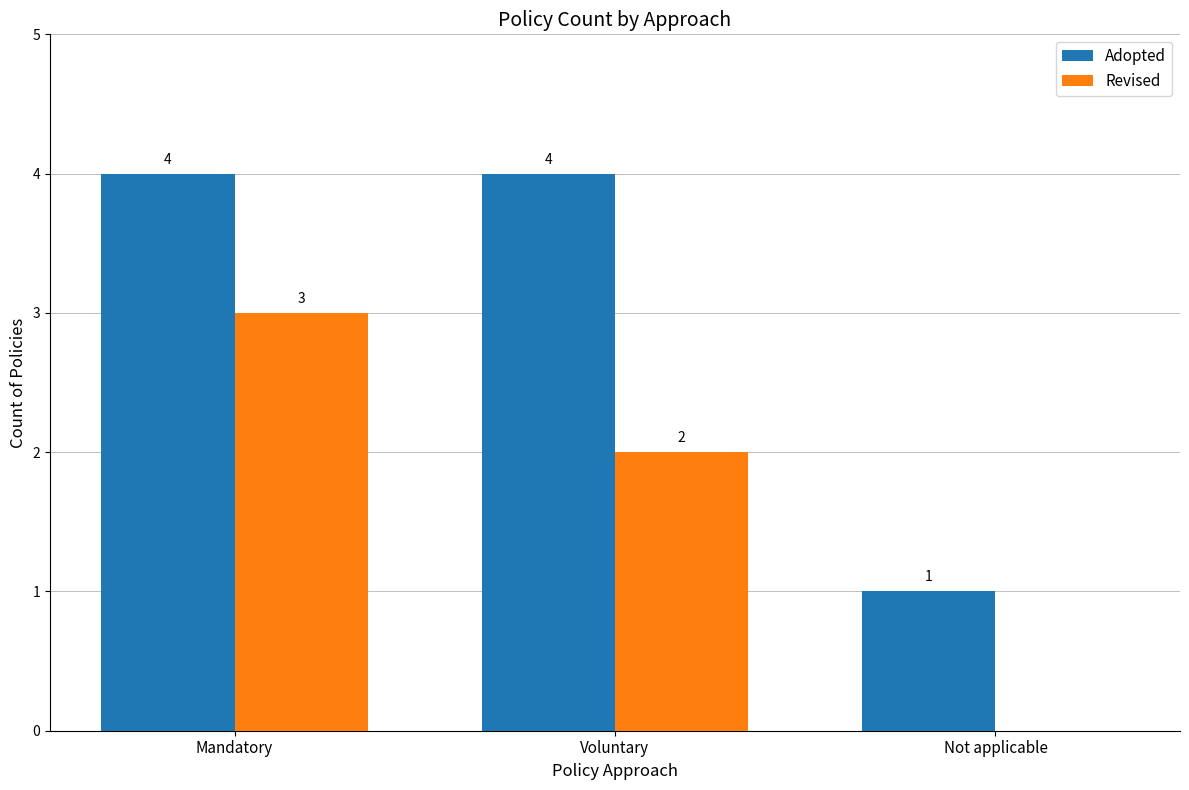

Count the Revised values in the range 0 to 3.

3